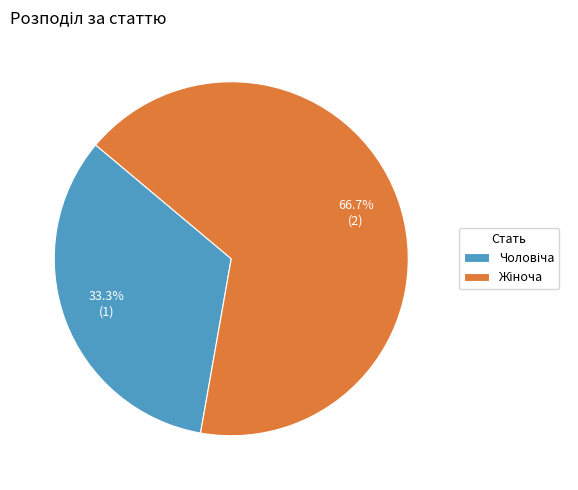

Is there a majority slice in this chart?

Yes